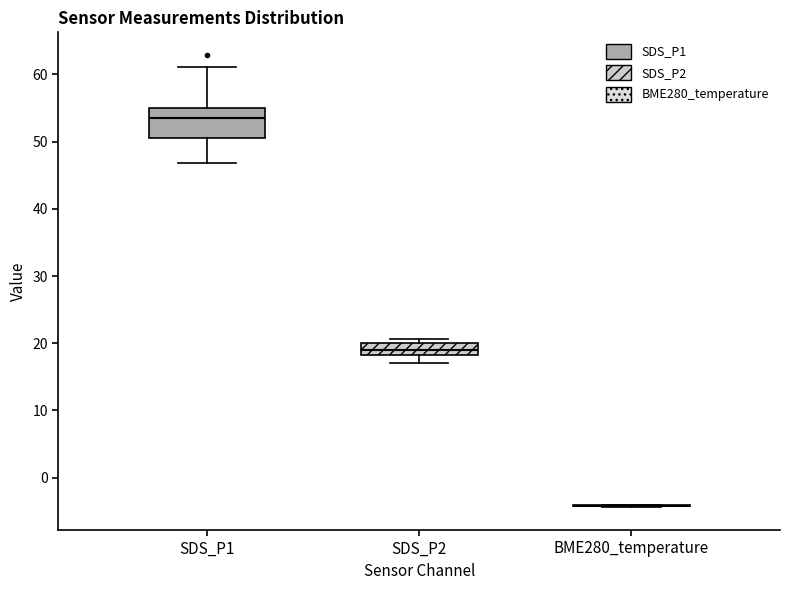

Where is the lower edge of the box for SDS_P2 on the y-axis? The values are not printed on the chart, so give them approximately, as read against the axis.

18